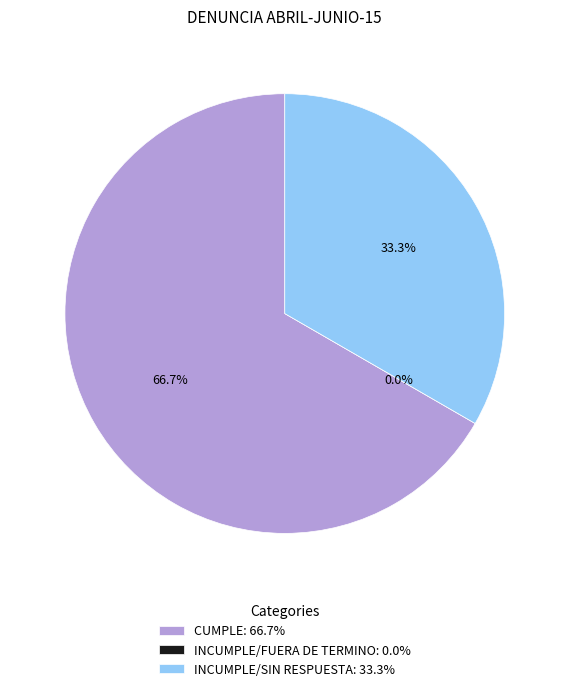

To the nearest percent, what percentage of the pie is INCUMPLE/SIN RESPUESTA?

33%